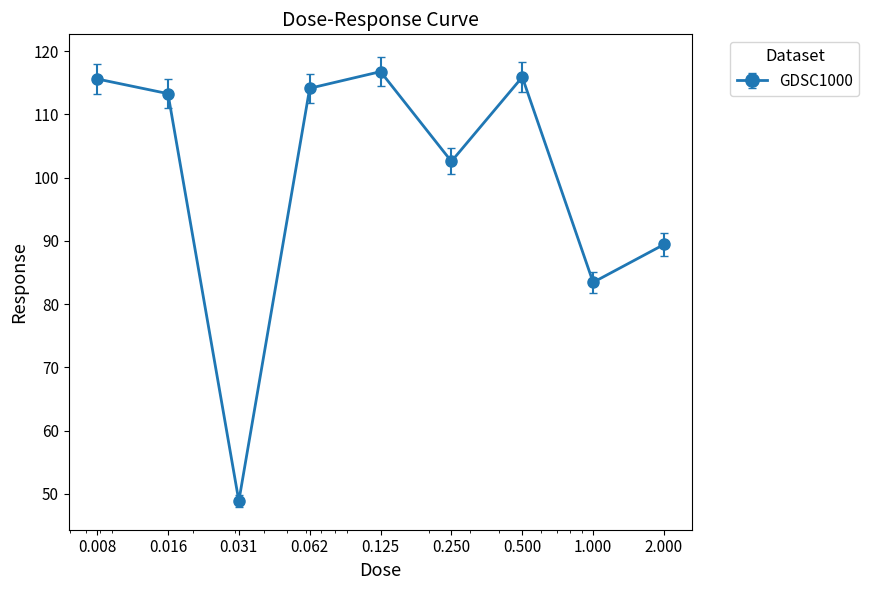

What is the difference between the maximum and second lowest values?

33.3